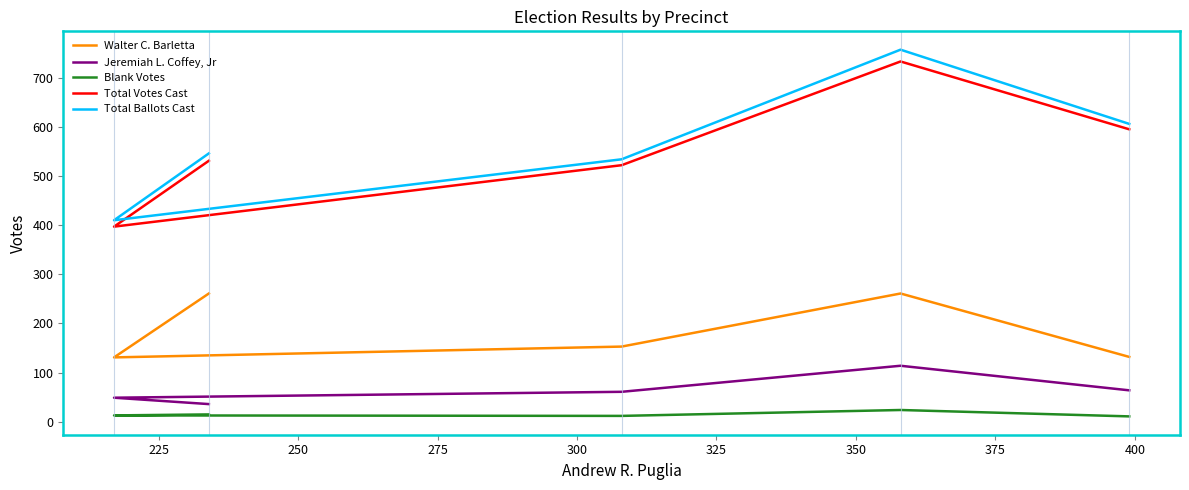

True or false: Total Ballots Cast and Jeremiah L. Coffey, Jr intersect in this chart.

False